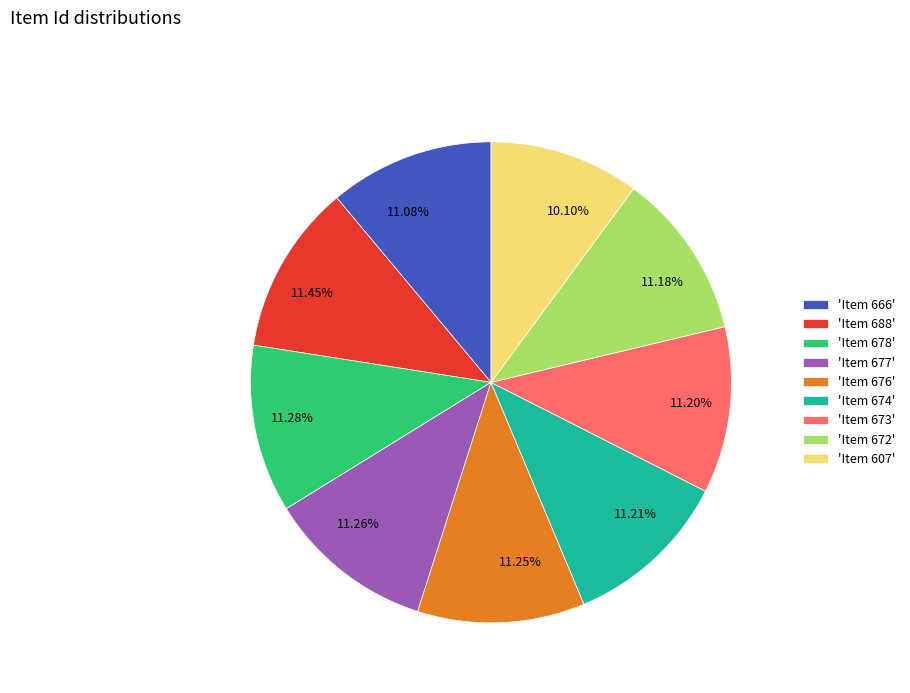

Is the sum of 11.08% and 11.45% greater than half?

No